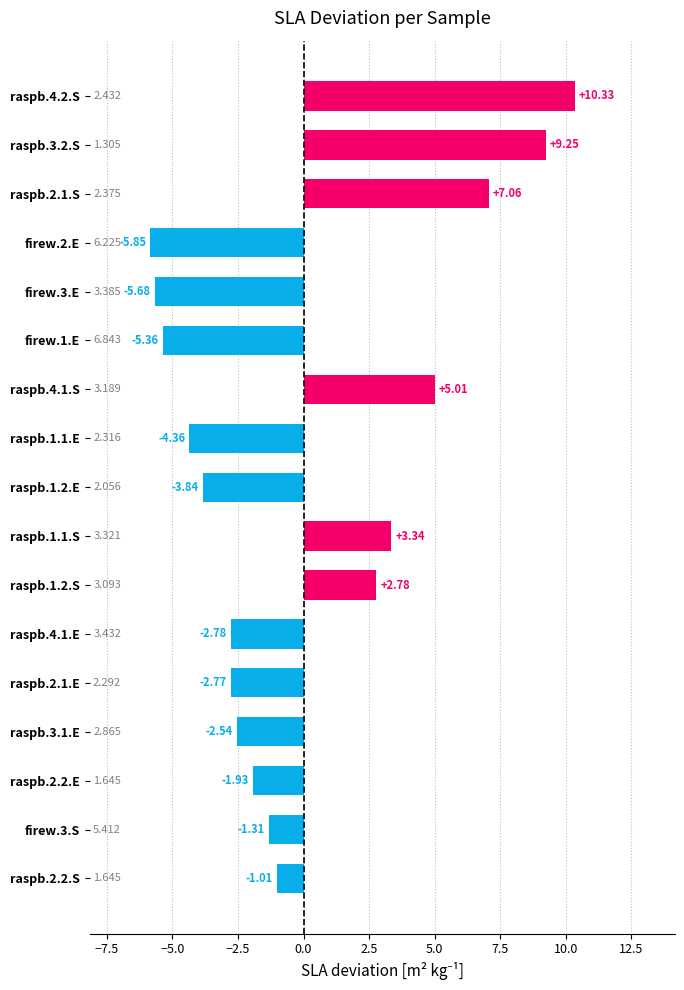

Count the number of data series in this chart.

1